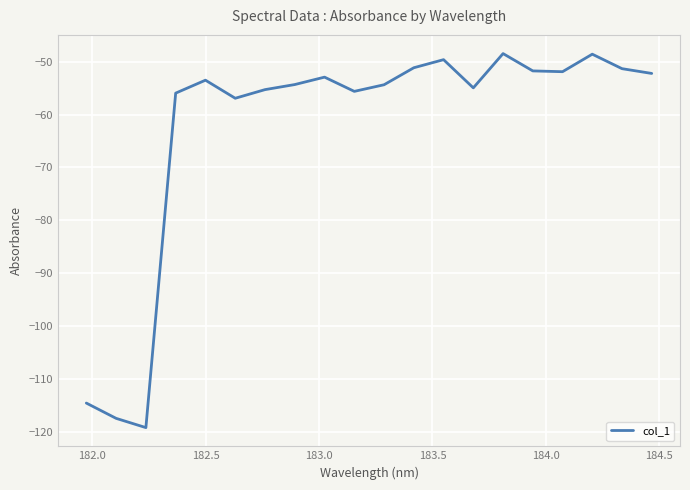

What is the difference between the maximum and minimum values?

70.8